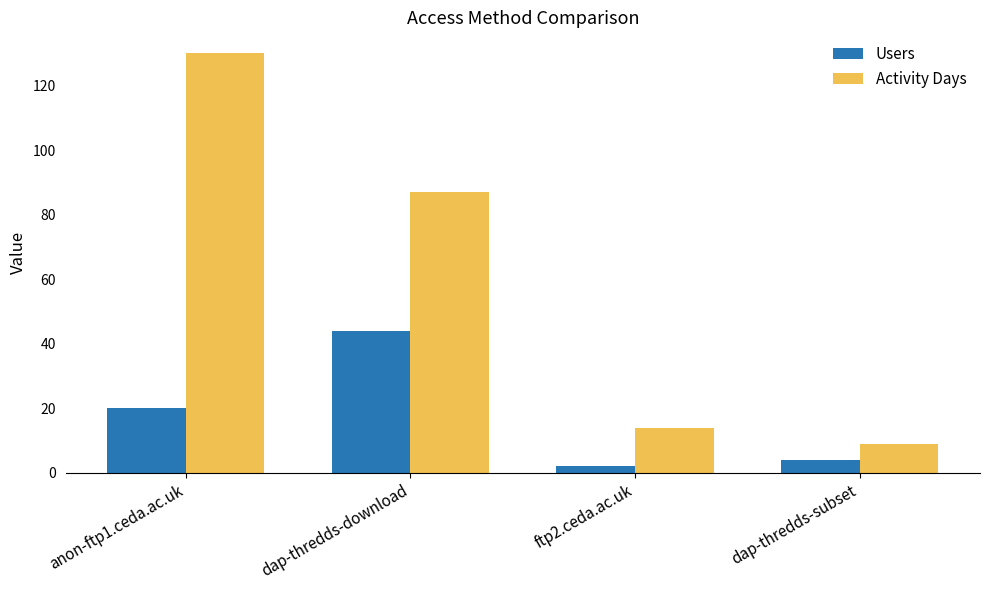

Reading left to right, extract all data points from this chart.

Users: anon-ftp1.ceda.ac.uk=20	dap-thredds-download=44	ftp2.ceda.ac.uk=2	dap-thredds-subset=4
Activity Days: anon-ftp1.ceda.ac.uk=130	dap-thredds-download=87	ftp2.ceda.ac.uk=14	dap-thredds-subset=9